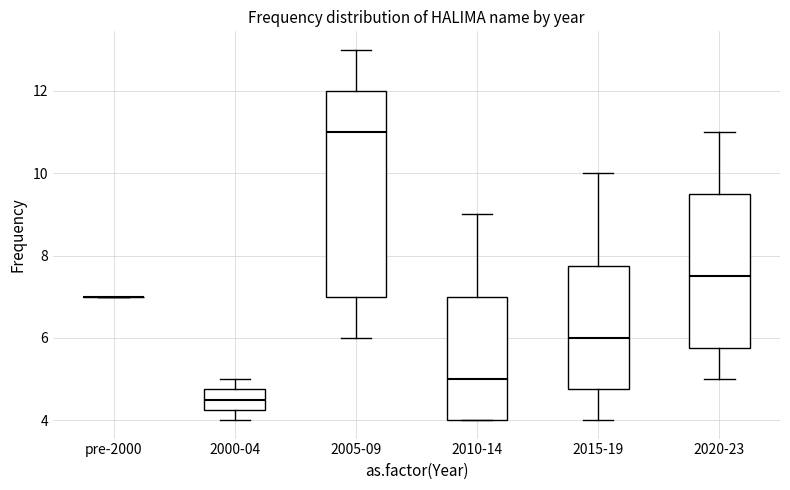

Where does the median line of the box for 2005-09 sit on the y-axis? The values are not printed on the chart, so give them approximately, as read against the axis.

11.0